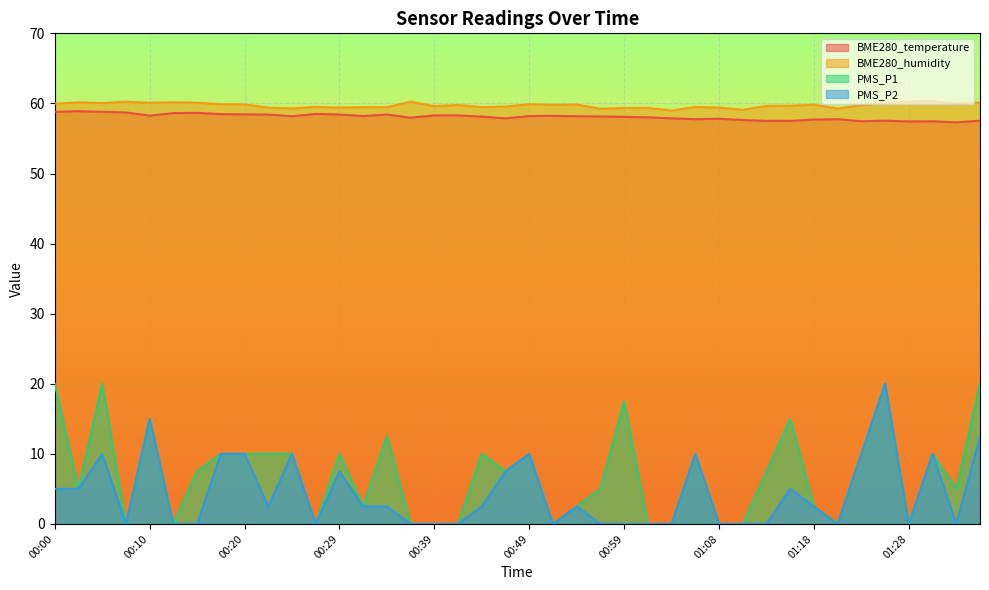

What is the label of the 7th point from the right?

01:20